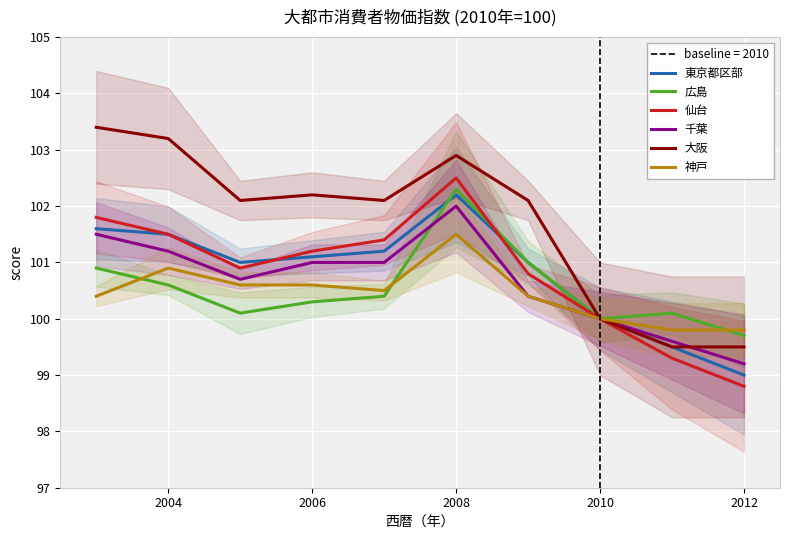

How many values in the 大阪 series are below 102?

3